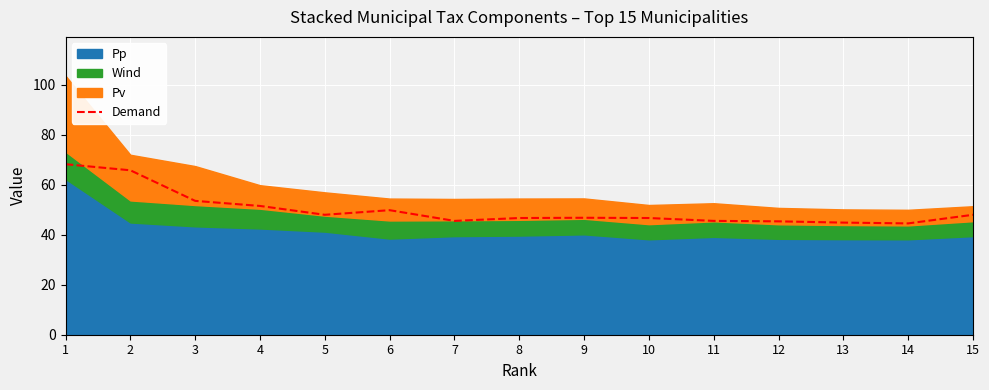

What is the value of the 14th point from the left?

44.6